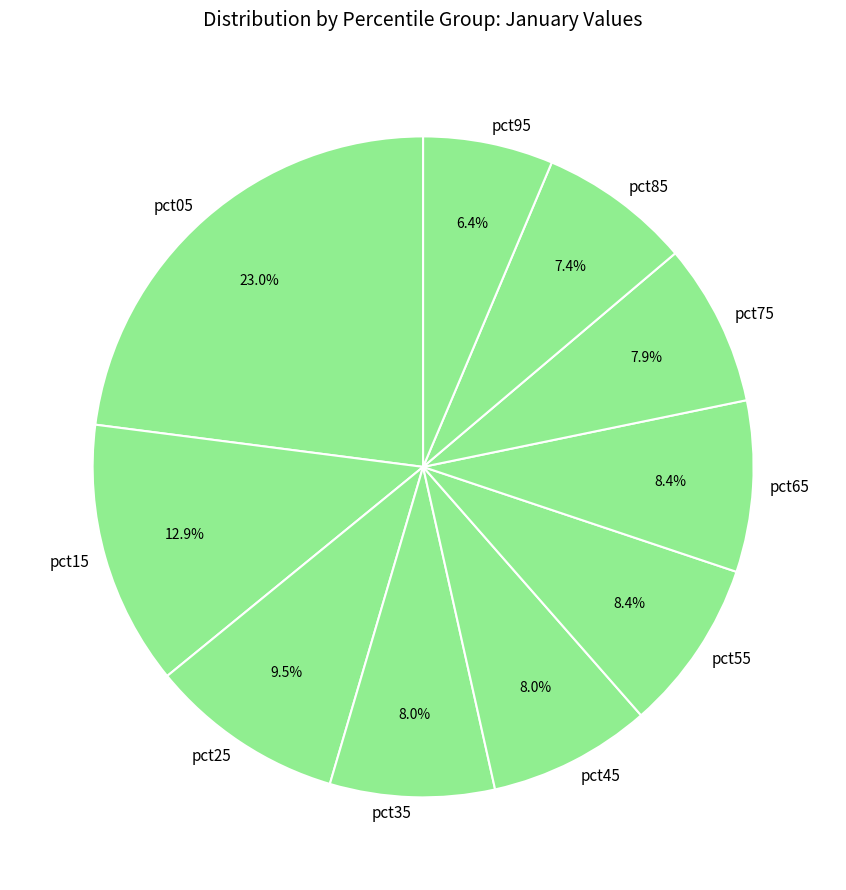

Is pct25 the majority of the pie?

No